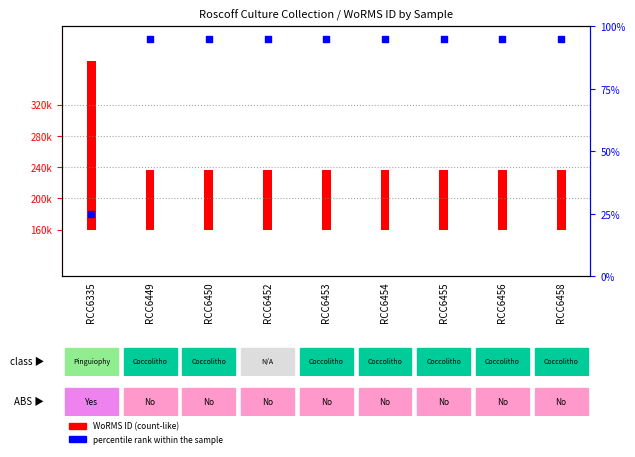

At which category is the sum across all series the highest?

RCC6335